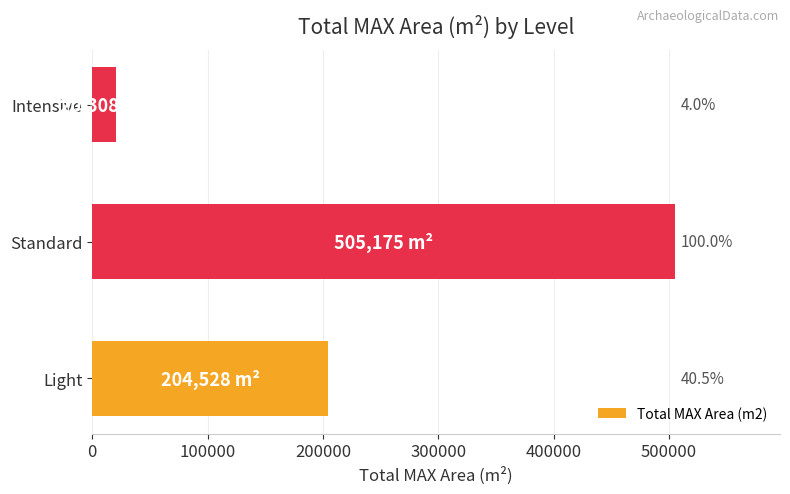

How many bars are there in total?

3